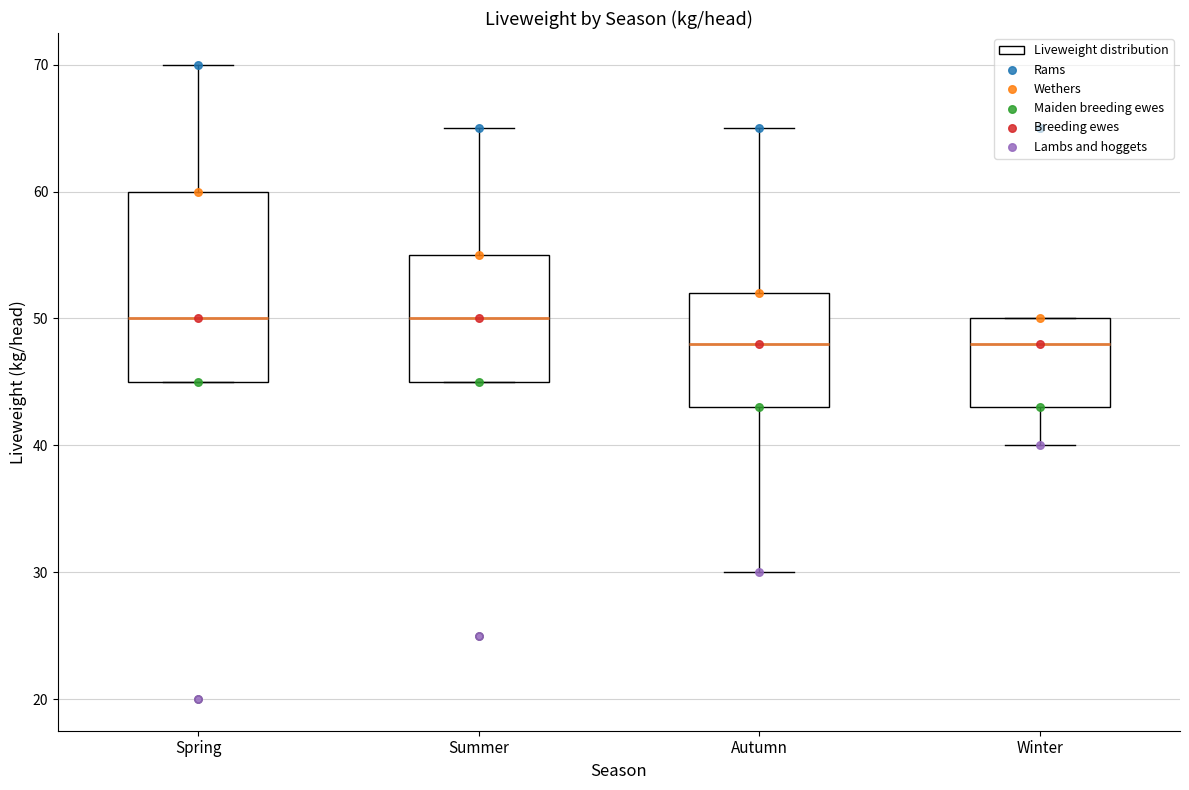

Which box is the tallest, from its lower edge to its upper edge?

Spring